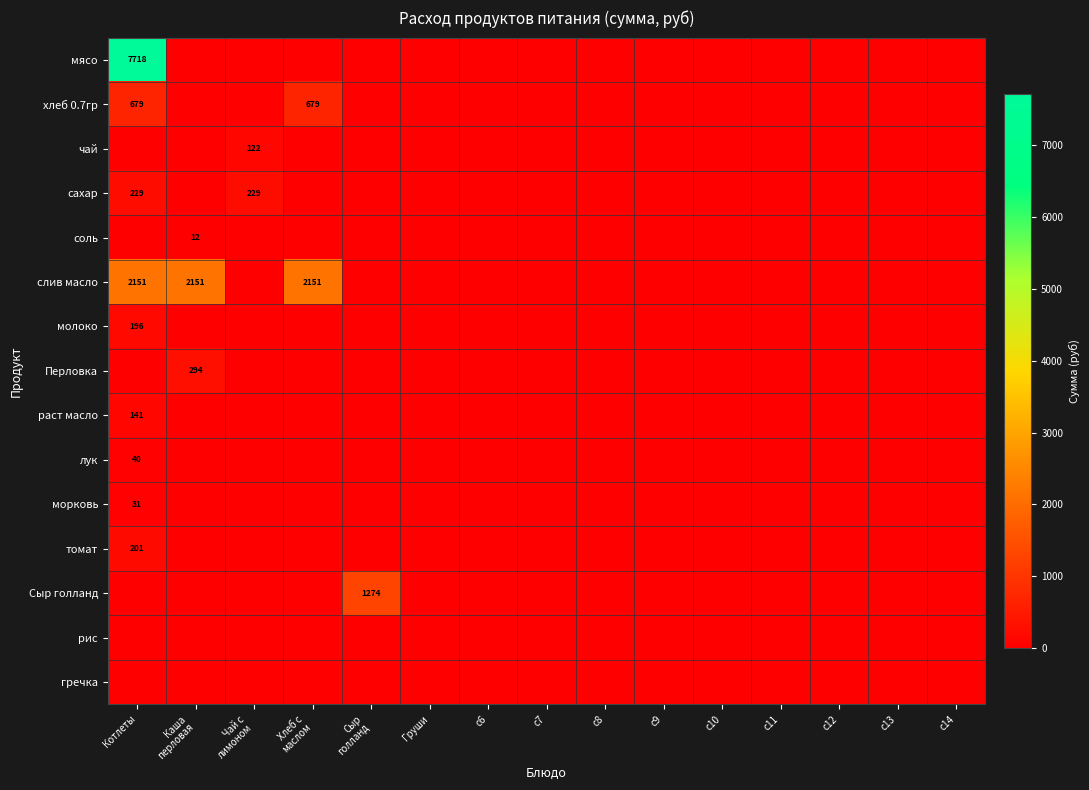

Which category has the lowest value across all series?

Каша
перловая